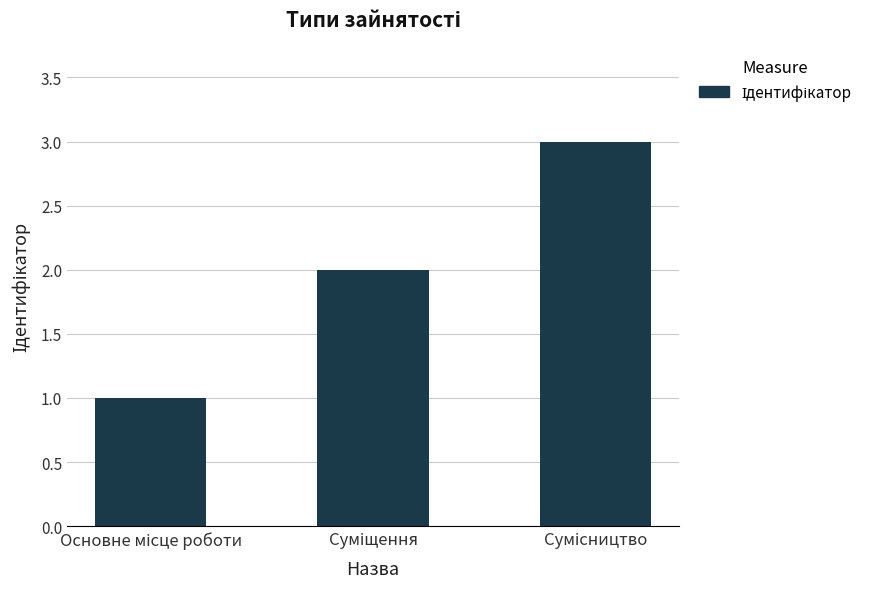

What is the maximum value shown in the chart?

3